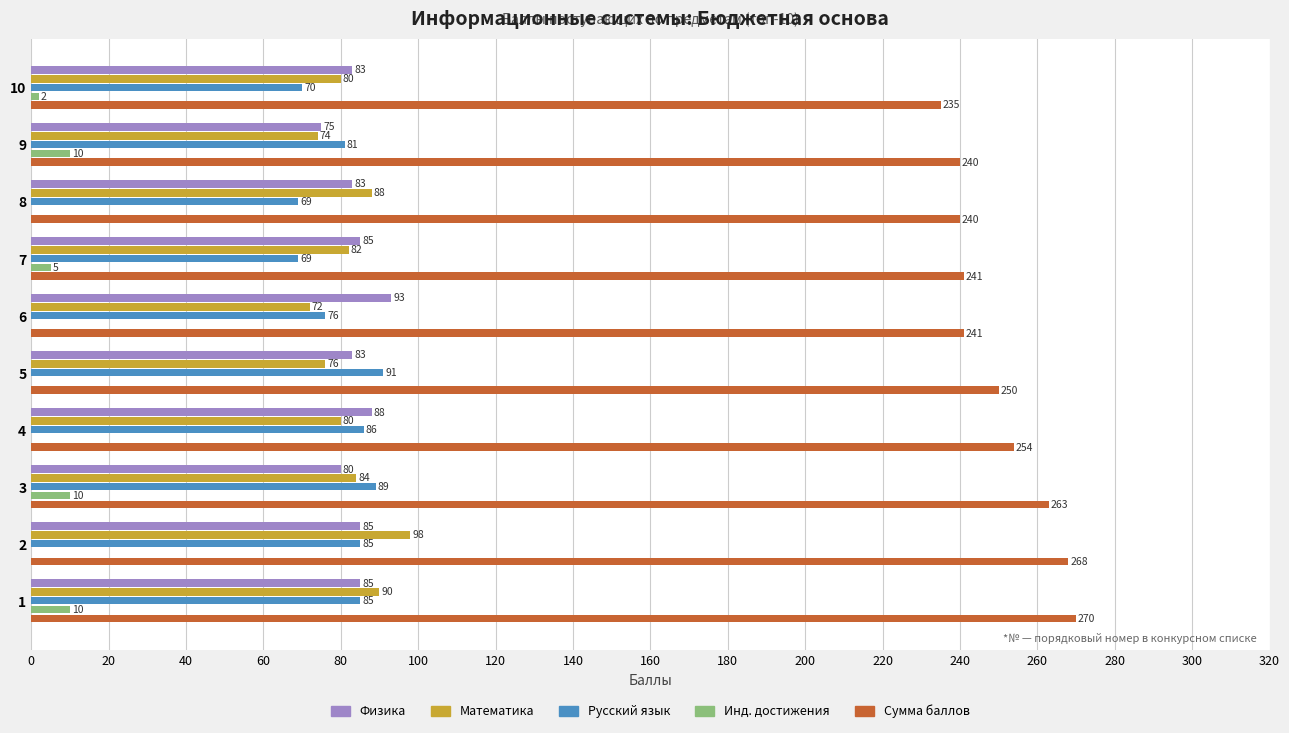

Which series changed the most between 1 and 7?

Сумма баллов